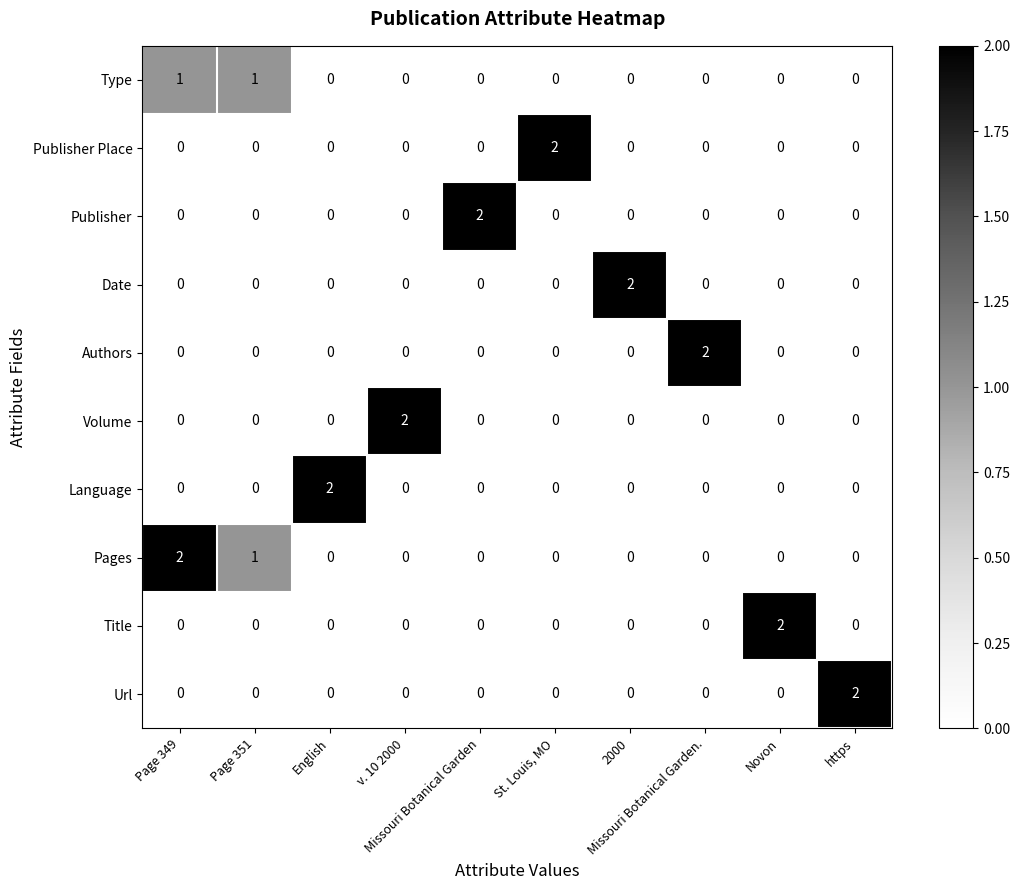

Which series has the largest total across all categories?

Pages